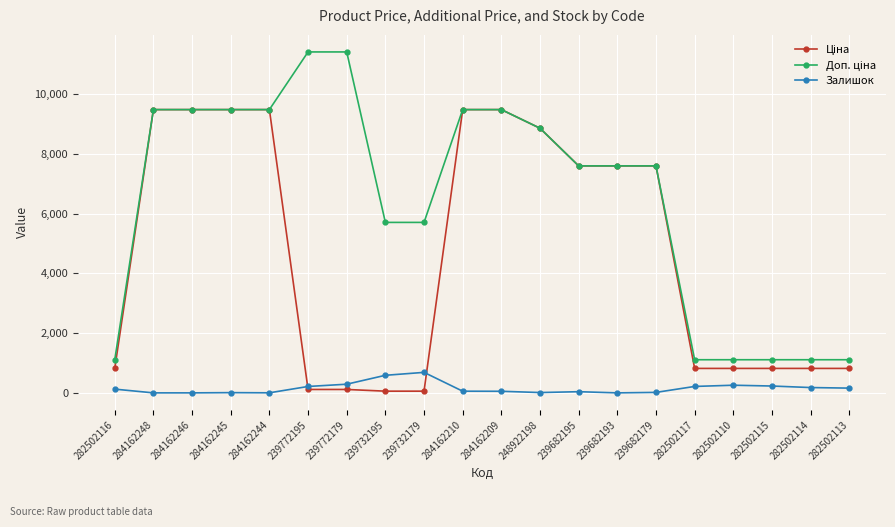

What is the greatest value displayed?

11410.0